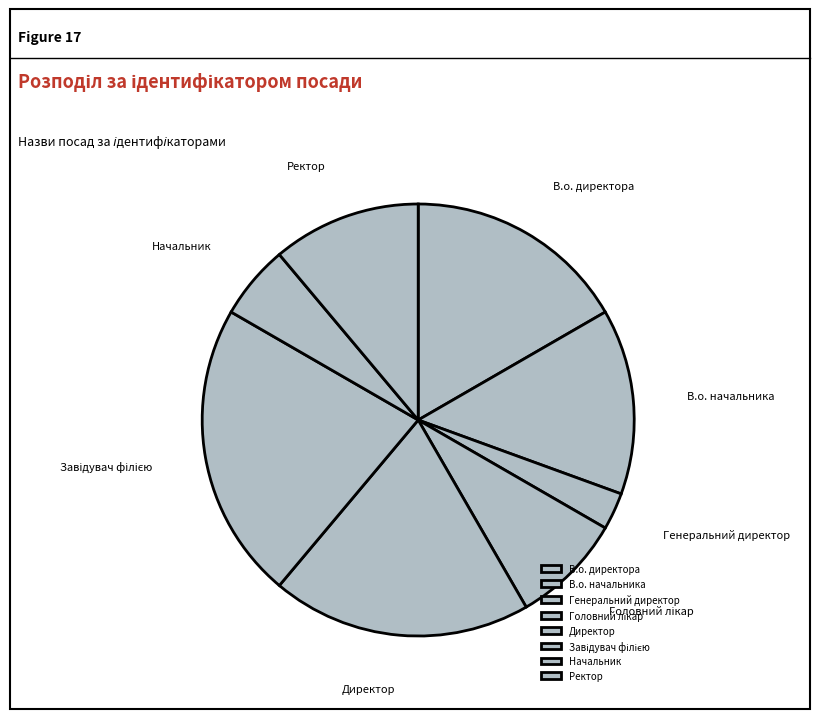

Is it true that Директор is 31% of the pie?

False